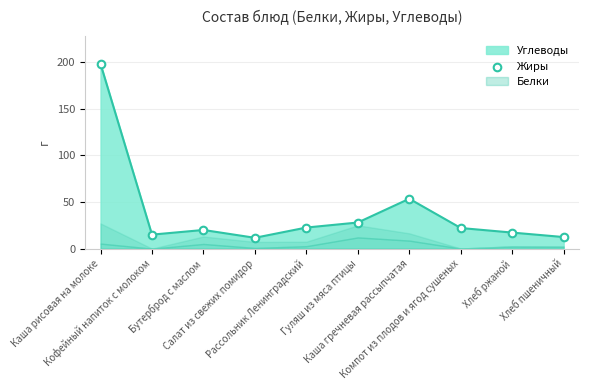

What is the change in value from Рассольник Ленинградский to Гуляш из мяса птицы?

+5.4